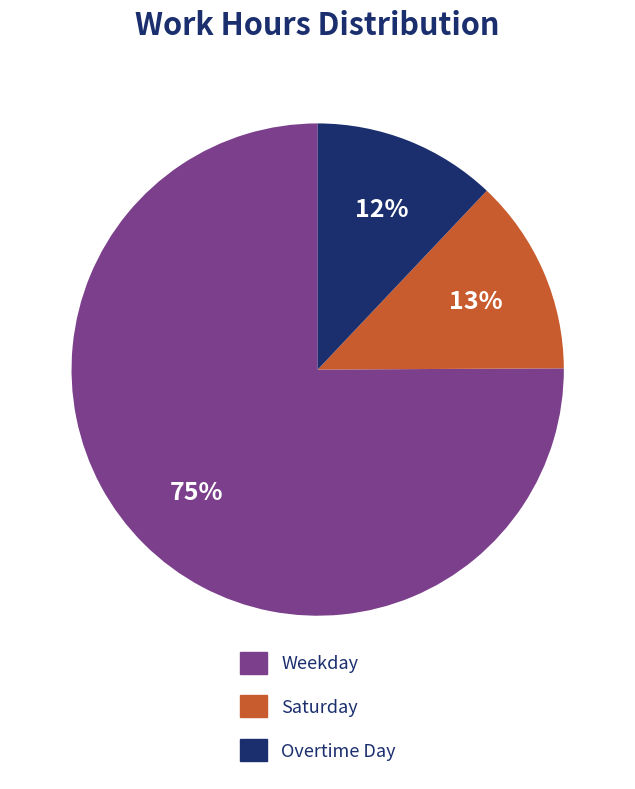

Does any single category account for the majority?

Yes